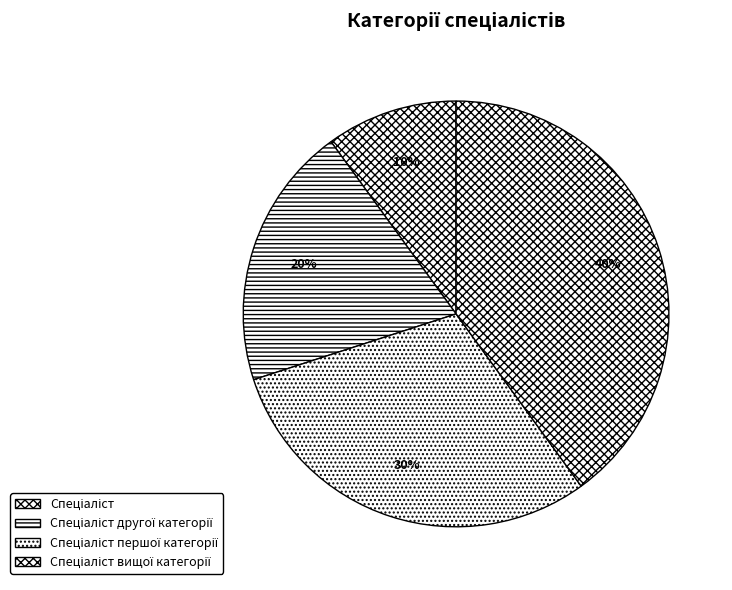

Is it true that Спеціаліст першої категорії is 30% of the pie?

True